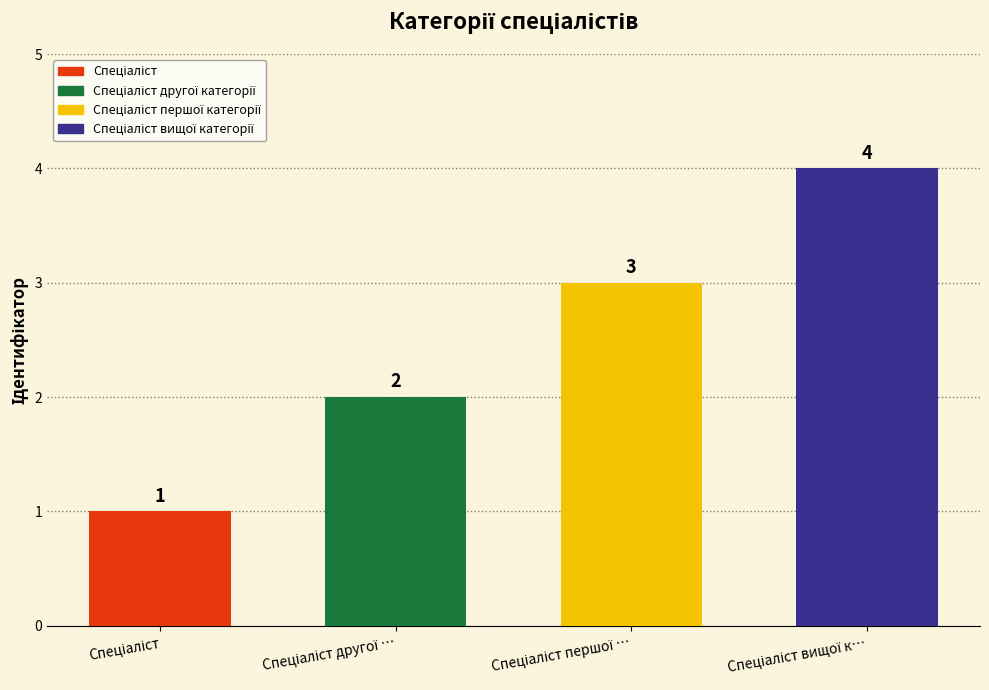

Approximately how many times larger is the value at Спеціаліст compared to Спеціаліст першої категорії?

0.3